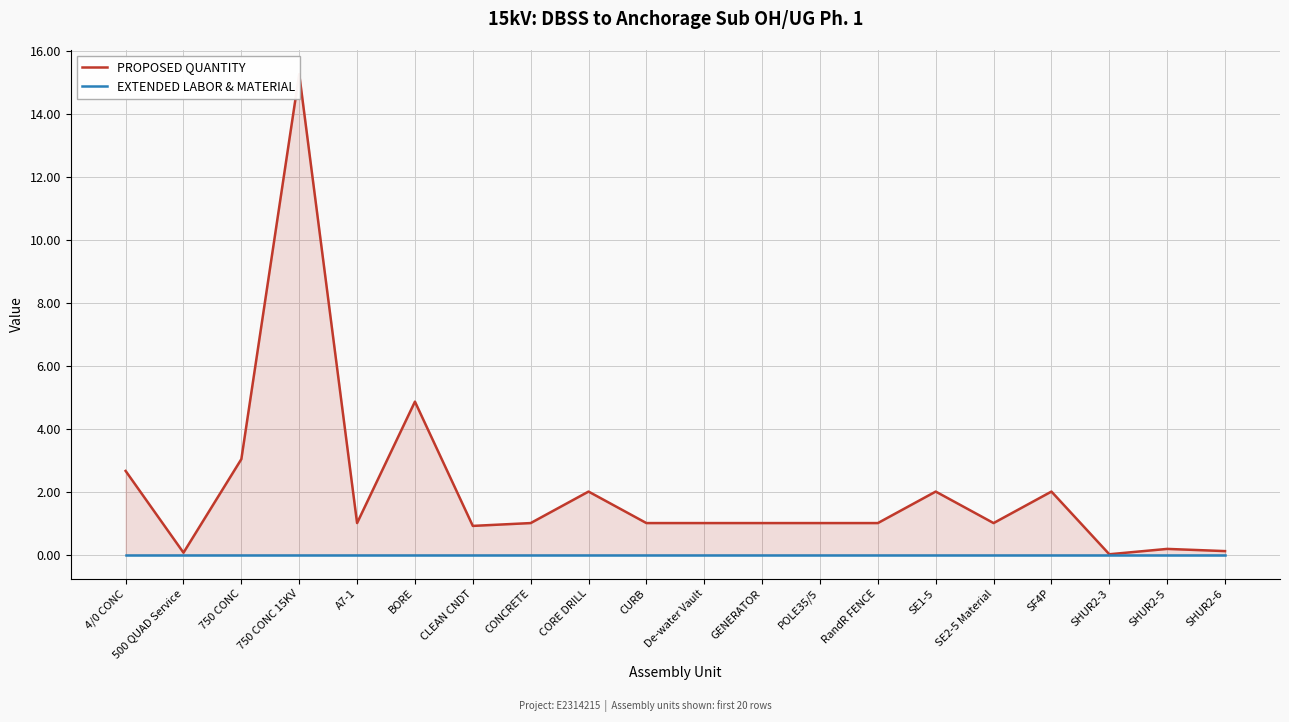

Rank the series by their maximum value, from highest to lowest.

PROPOSED QUANTITY, EXTENDED LABOR & MATERIAL